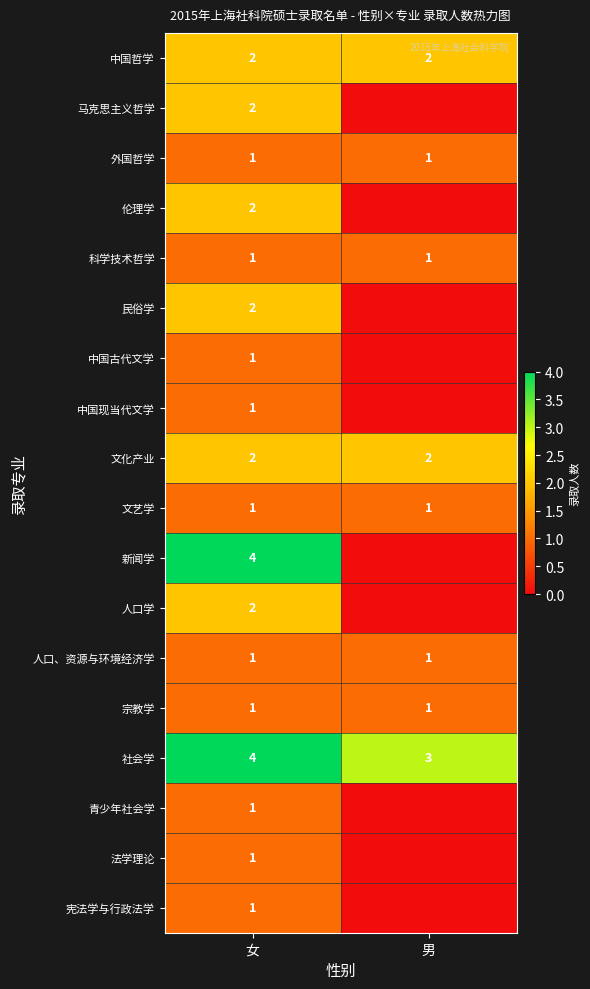

True or false: 文化产业 has a value of 1 at 男.

False